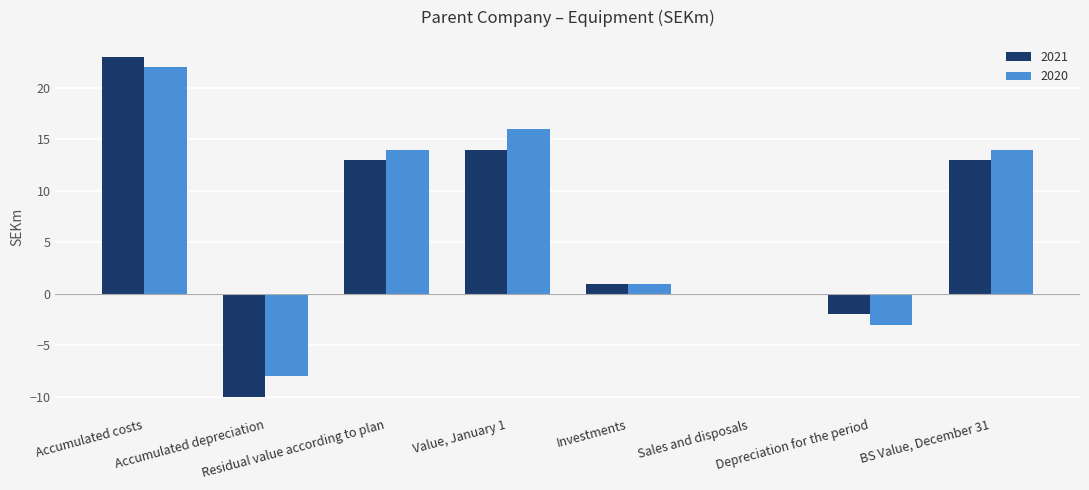

What is the sum of all 2020 values?

56